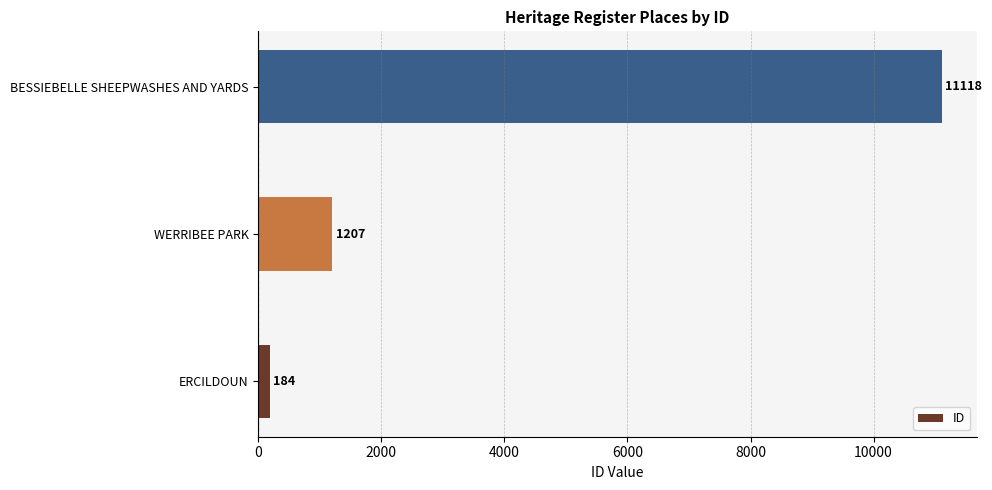

What is the average value?

4170